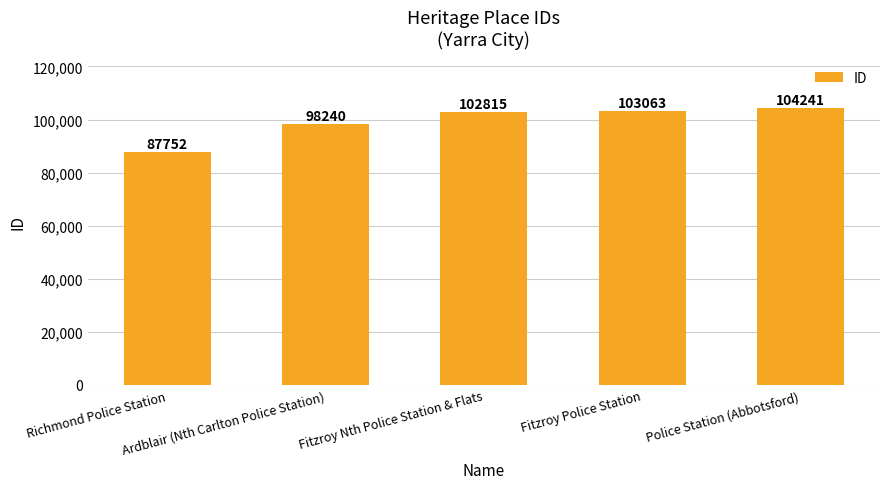

List the labels in order of value, largest first.

Police Station (Abbotsford), Fitzroy Police Station, Fitzroy Nth Police Station & Flats, Ardblair (Nth Carlton Police Station), Richmond Police Station